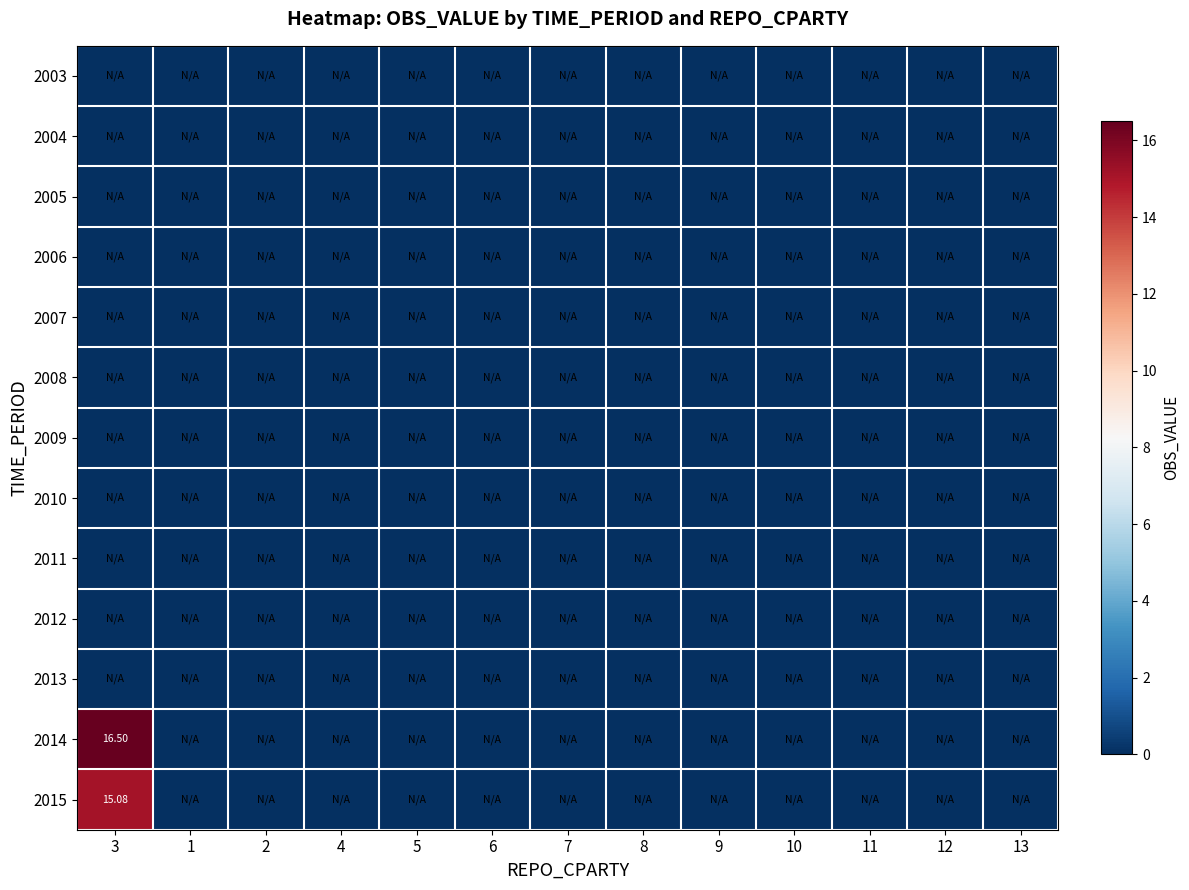

What is the total value across all series at 3?

31.6